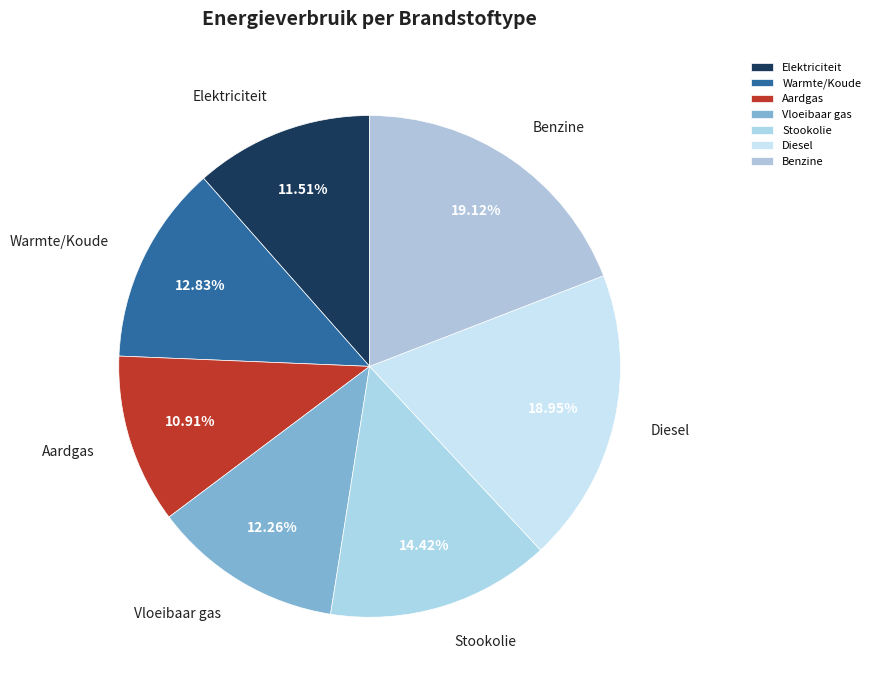

Is Stookolie the majority of the pie?

No